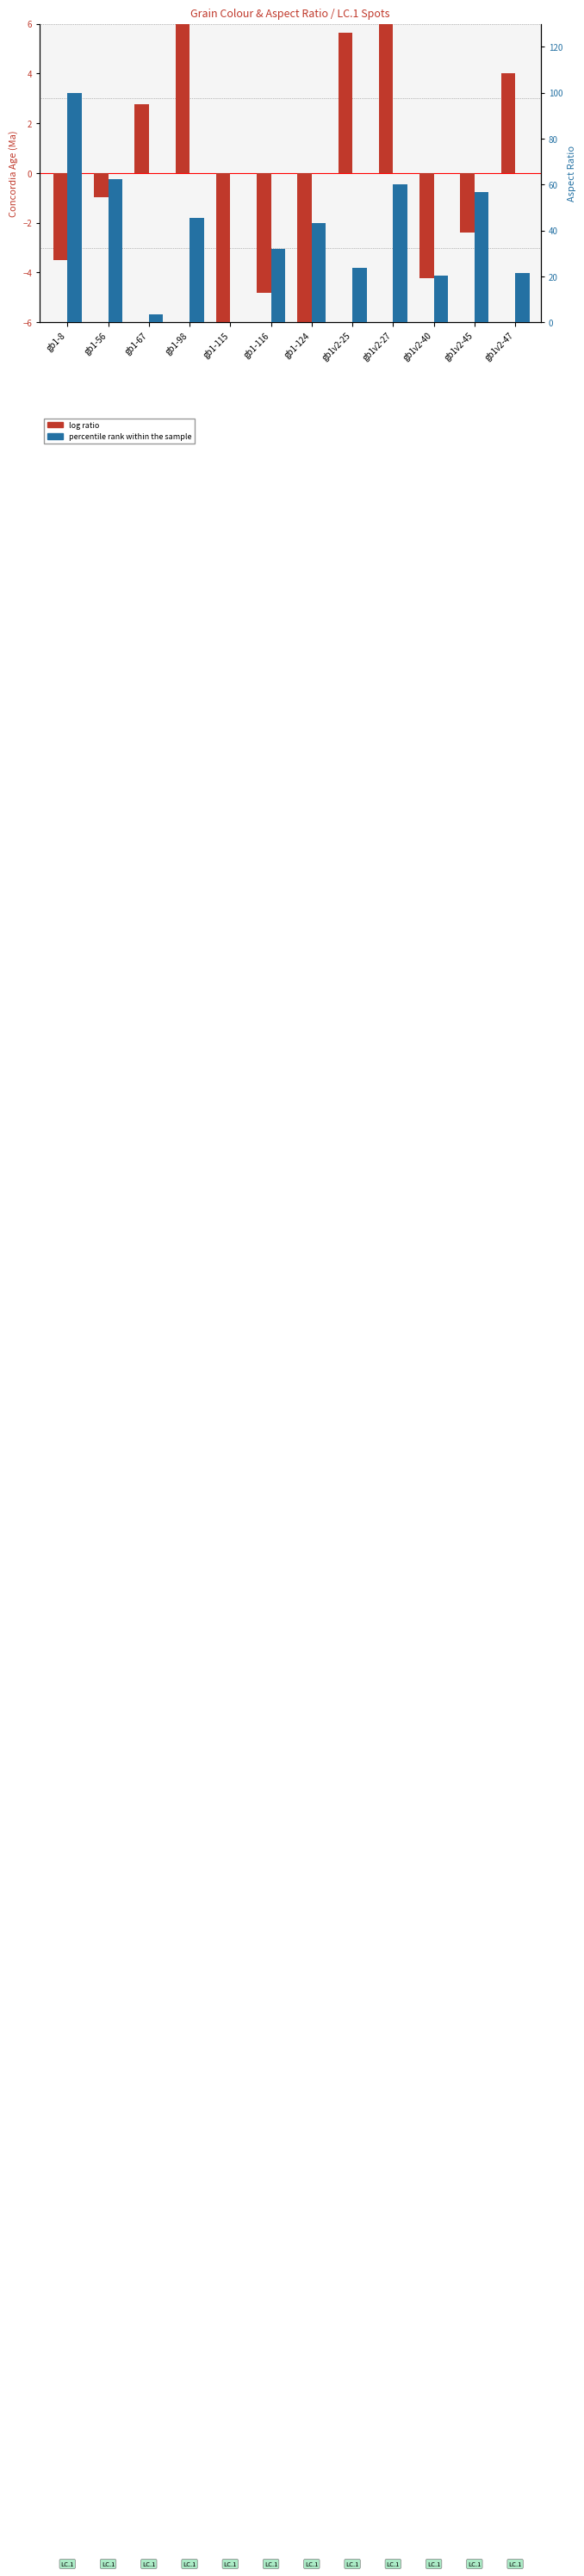

What is the value of the percentile rank within the sample bar at the 12th from the left?

21.6